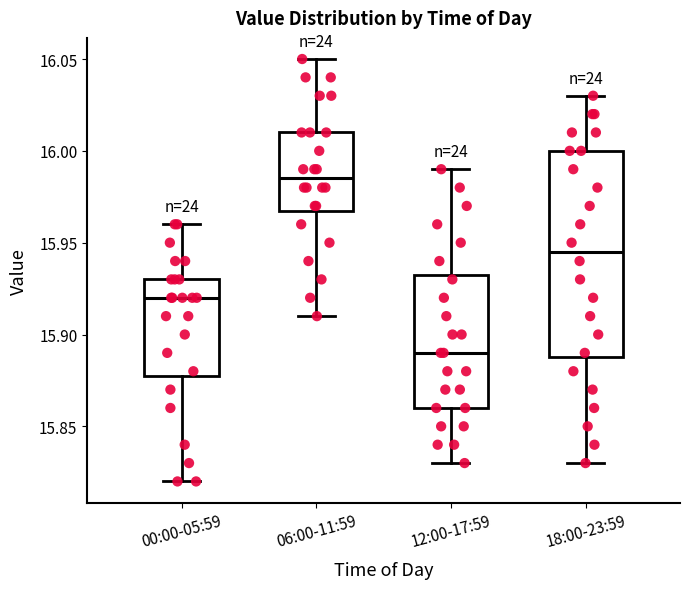

Which box has the lowest median line?

12:00-17:59